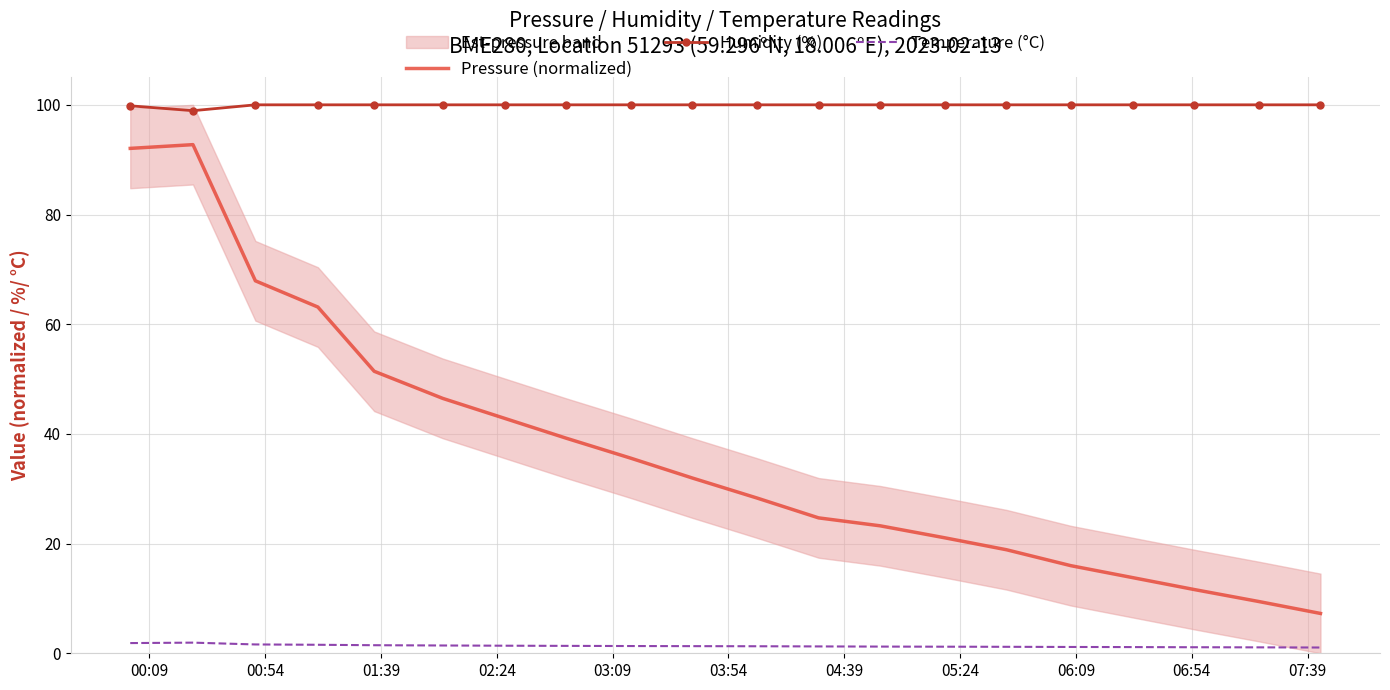

True or false: Humidity (%) and Temperature (°C) cross at least once.

False